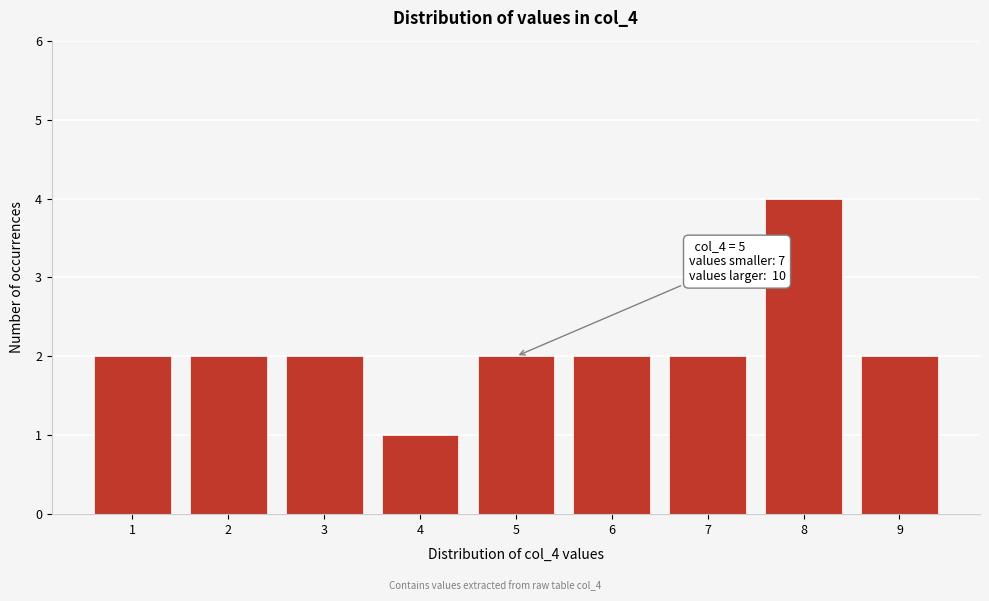

Which range on the x-axis has the tallest bar?

7.5 to 8.5